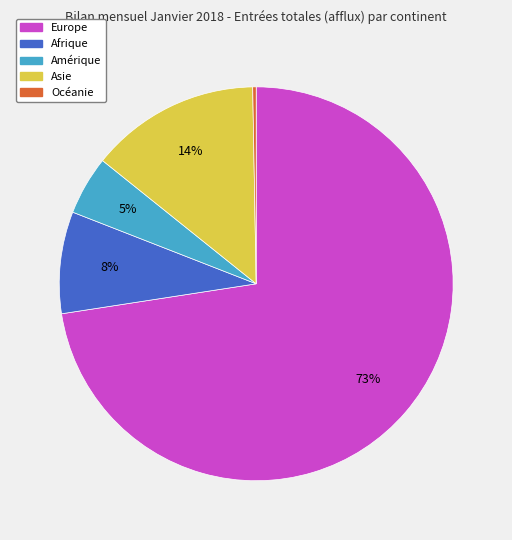

Combined, do Asie and Afrique account for over 50%?

No